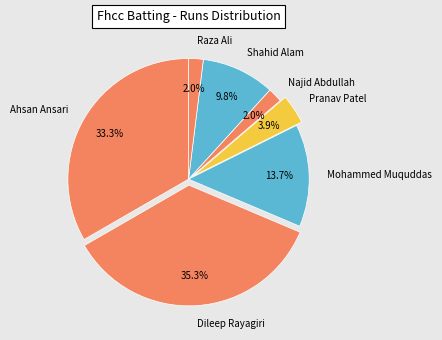

Combined, what portion of the pie is Dileep Rayagiri and Raza Ali?

37.3%